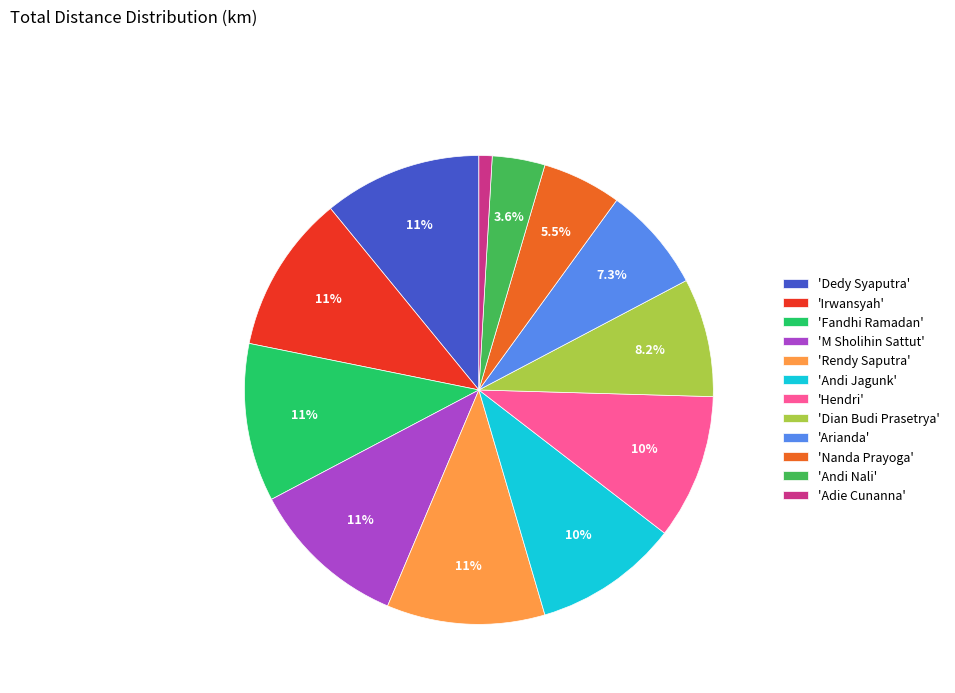

Which slice is the smallest?

'Adie Cunanna'